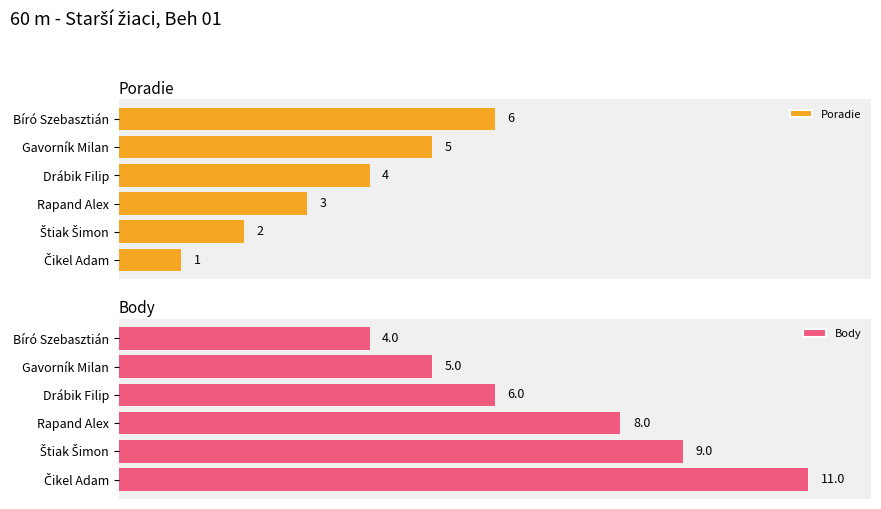

Which has a higher value, 3 or 0?

3